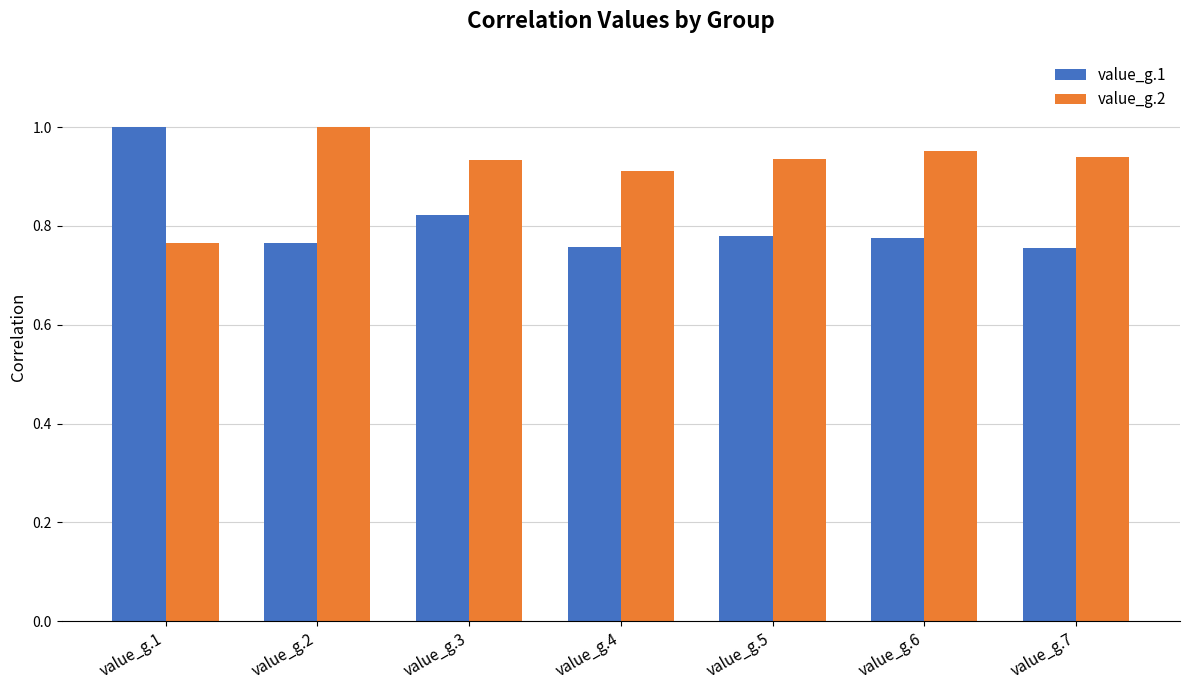

What is the difference between the second highest and minimum values in the value_g.2 series?

0.2